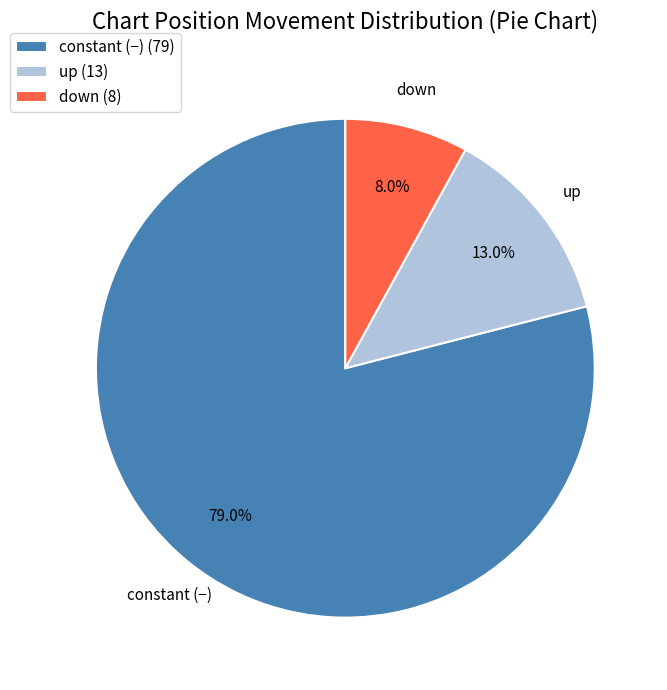

Which slice is the largest?

constant (−) (79)